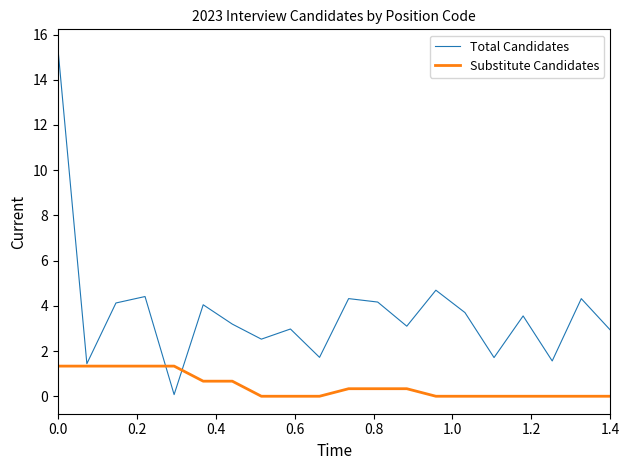

List the series in order of their peak value, highest first.

Total Candidates, Substitute Candidates